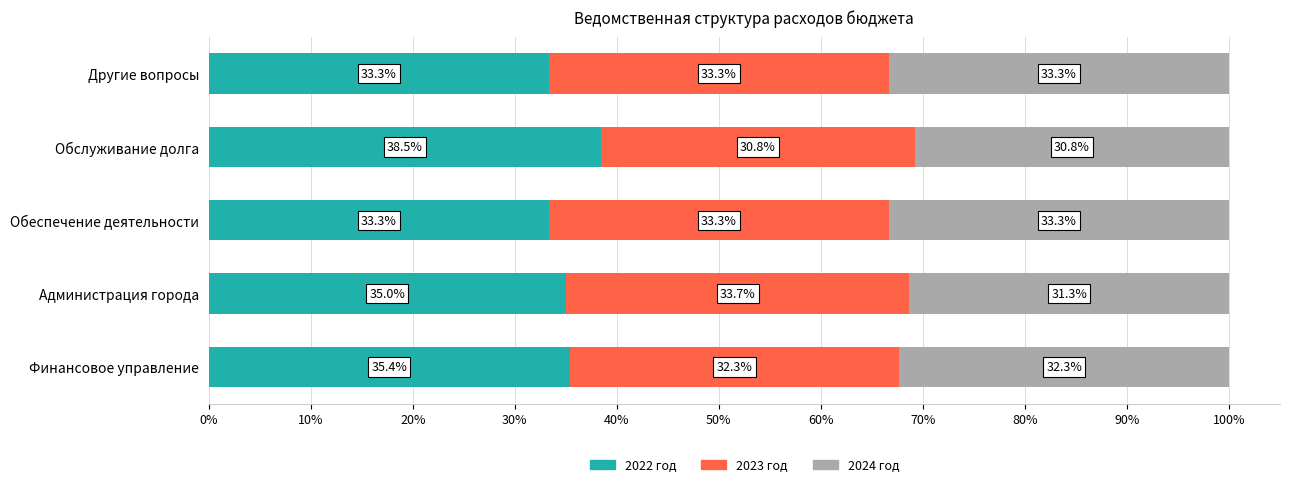

Which category has the highest value in the 2022 год series?

Обслуживание долга